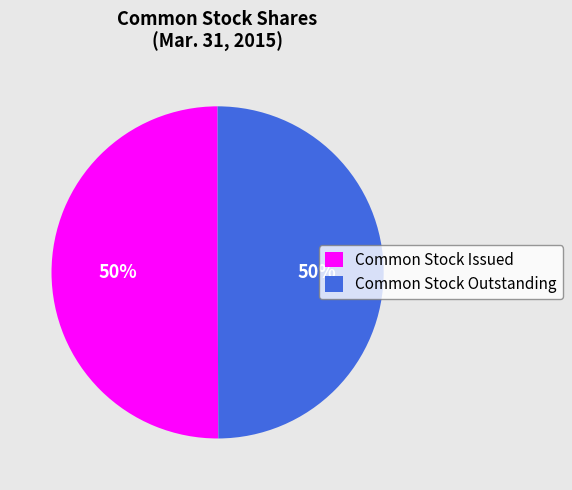

To the nearest percent, what percentage of the pie is Common Stock Outstanding?

50%